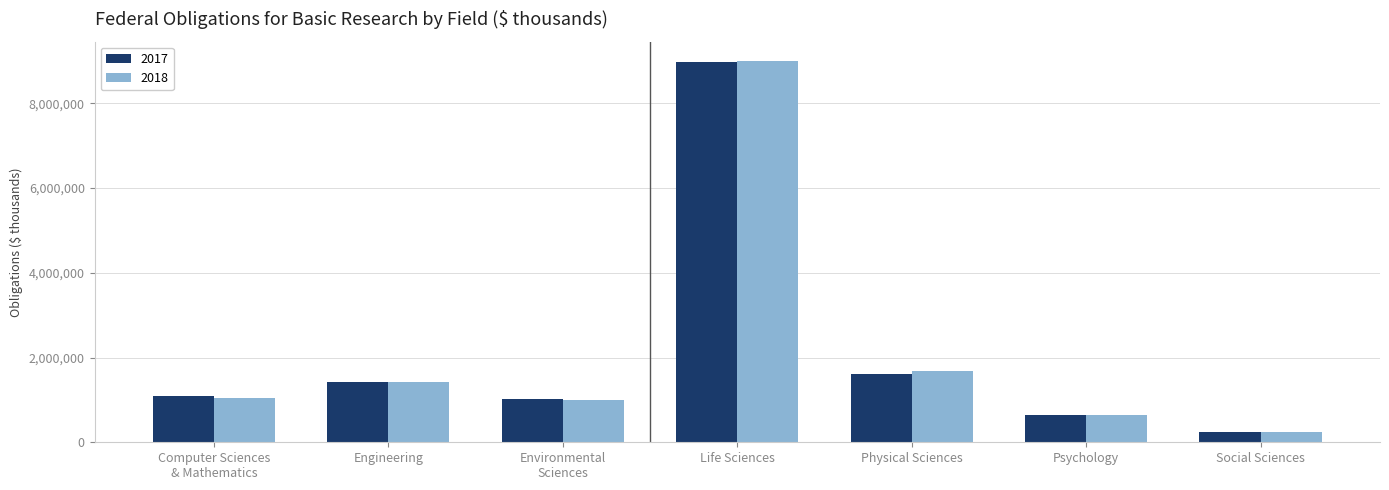

How many data points in 2017 are above 1100660?

4